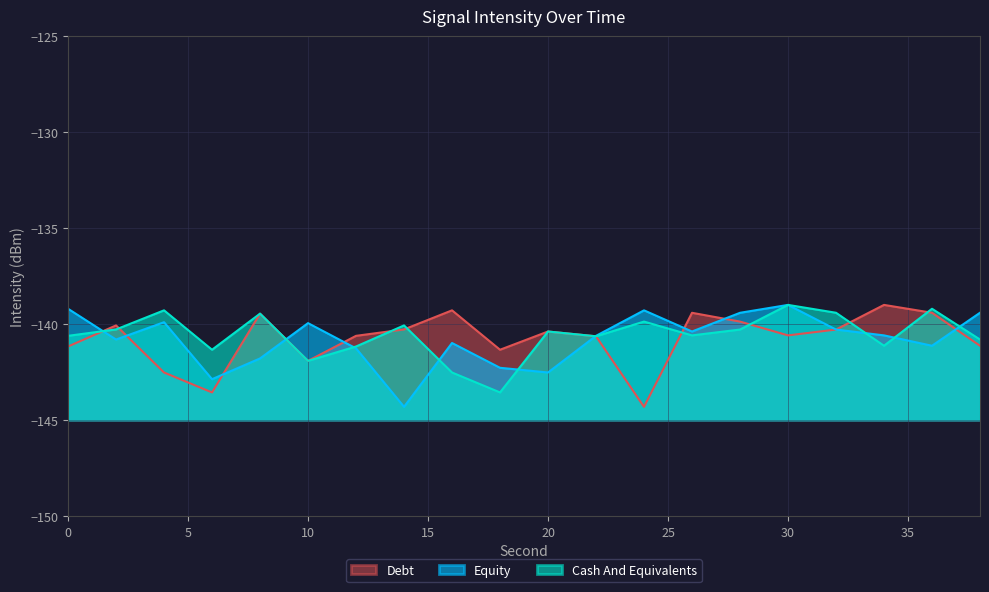

Reading left to right, transcribe all the data shown in this chart.

Debt: -141.2	-140.1	-142.5	-143.6	-139.4	-141.9	-140.6	-140.3	-139.3	-141.3	-140.4	-140.6	-144.3	-139.4	-139.9	-140.6	-140.3	-139.0	-139.4	-141.1
Equity: -139.2	-140.8	-139.9	-142.9	-141.8	-139.9	-141.3	-144.3	-141.0	-142.3	-142.5	-140.6	-139.3	-140.4	-139.4	-139.0	-140.3	-140.6	-141.1	-139.4
Cash And Equivalents: -140.6	-140.3	-139.3	-141.3	-139.4	-141.9	-141.2	-140.1	-142.5	-143.6	-140.4	-140.6	-139.9	-140.6	-140.3	-139.0	-139.4	-141.1	-139.2	-140.8